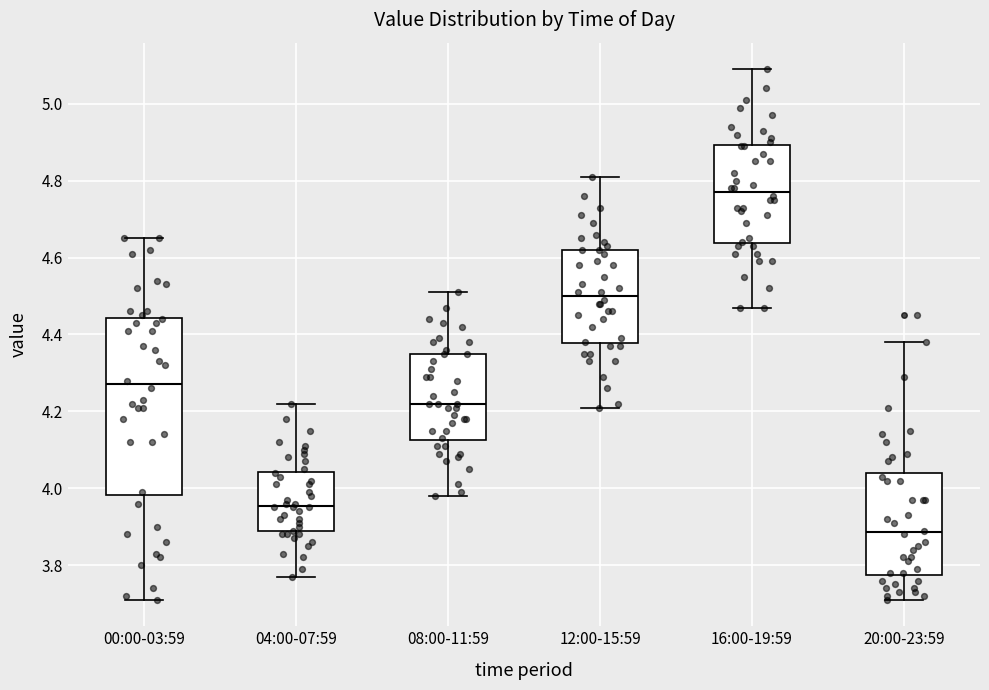

Reading left to right, read every box against the y-axis: the position of its median line, the range the box covers, and the ends of its whiskers. The values are not printed on the chart, so give them approximately, as read against the axis.

00:00-03:59: median 4.28, box 3.98 to 4.44, whiskers 3.72 to 4.66
04:00-07:59: median 3.96, box 3.88 to 4.04, whiskers 3.78 to 4.22
08:00-11:59: median 4.22, box 4.12 to 4.36, whiskers 3.98 to 4.52
12:00-15:59: median 4.50, box 4.38 to 4.62, whiskers 4.22 to 4.82
16:00-19:59: median 4.78, box 4.64 to 4.90, whiskers 4.48 to 5.10
20:00-23:59: median 3.88, box 3.78 to 4.04, whiskers 3.72 to 4.38